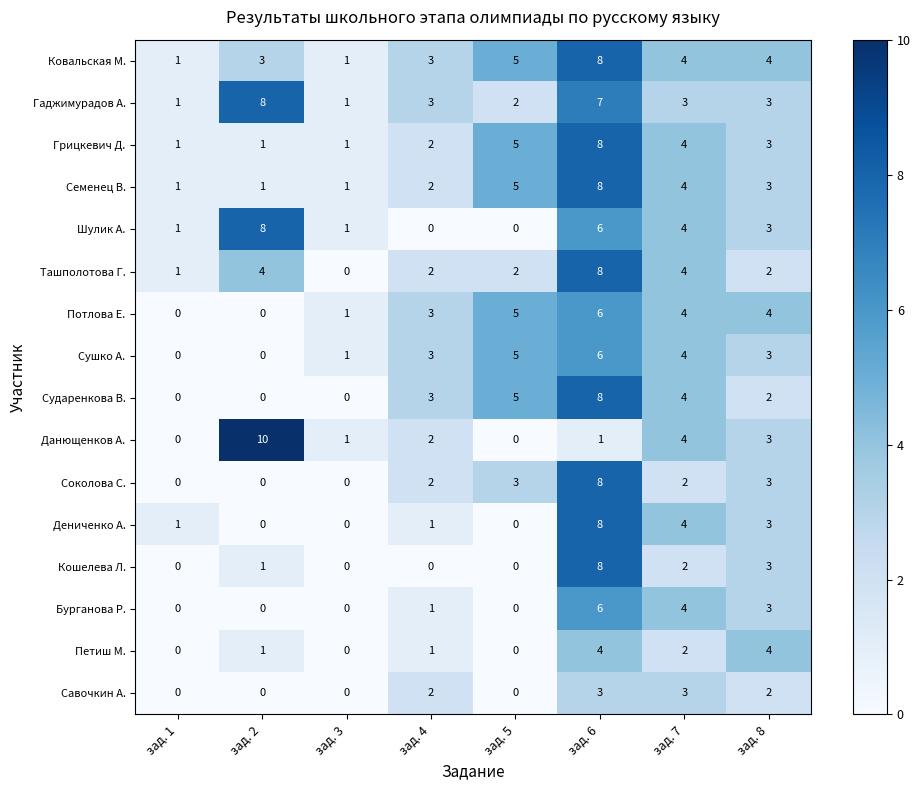

What is the sum of the Сударенкова В. values at зад. 4 and зад. 3?

3